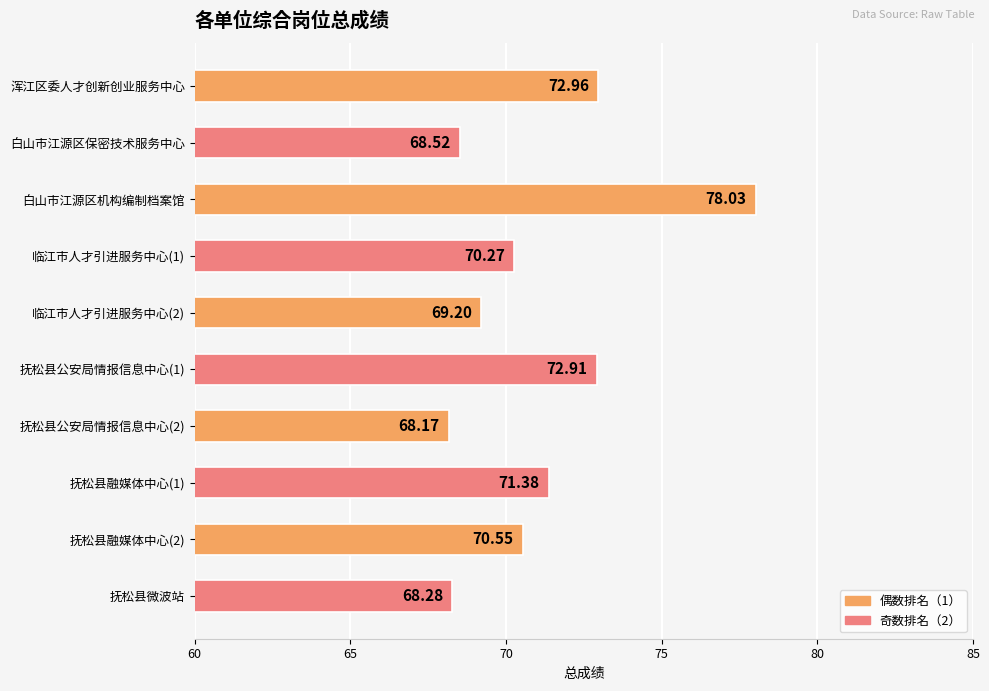

Rank the categories by value from lowest to highest.

抚松县公安局情报信息中心(2), 抚松县微波站, 白山市江源区保密技术服务中心, 临江市人才引进服务中心(2), 临江市人才引进服务中心(1), 抚松县融媒体中心(2), 抚松县融媒体中心(1), 抚松县公安局情报信息中心(1), 浑江区委人才创新创业服务中心, 白山市江源区机构编制档案馆